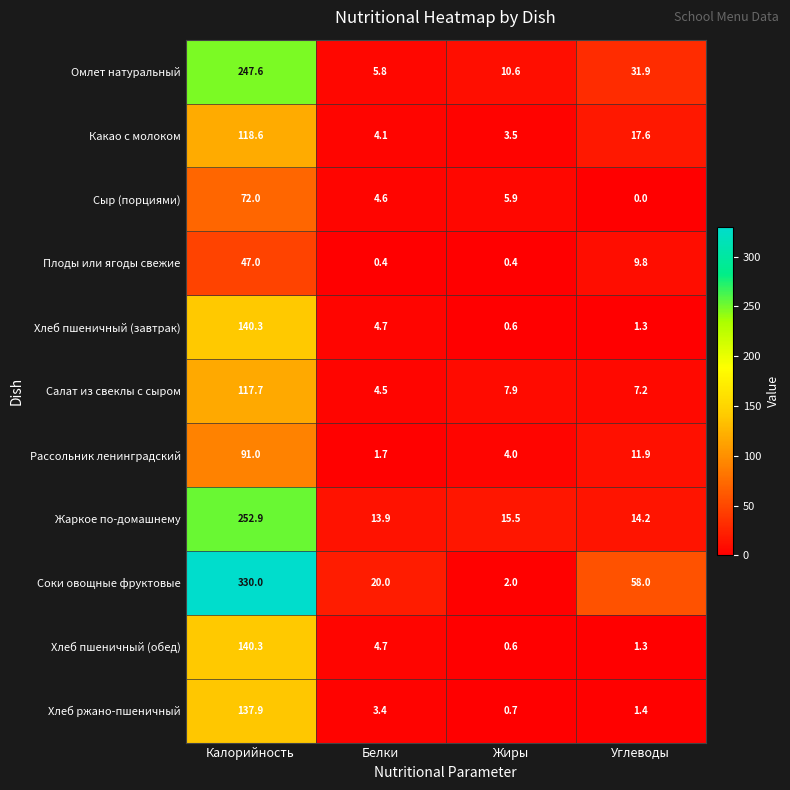

What is the difference between the Какао с молоком values at Белки and Калорийность?

114.5